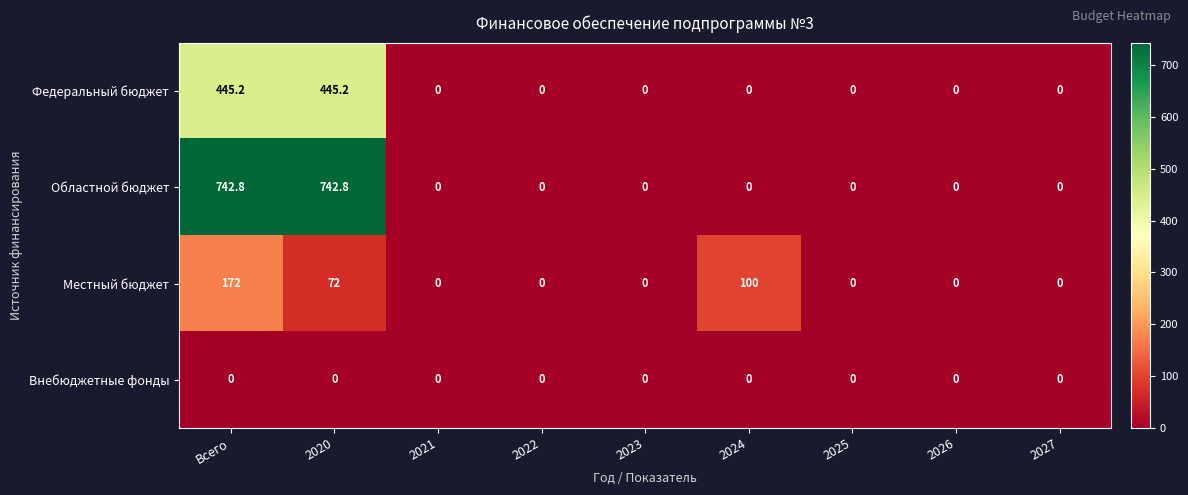

Read the Местный бюджет value at 2024.

100.0